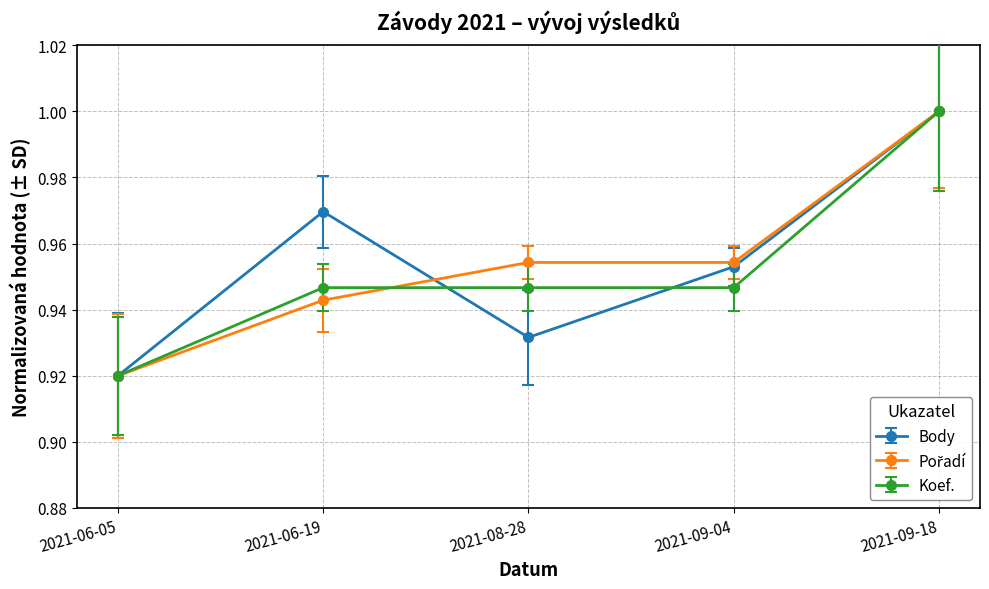

True or false: Koef. has a value of 1.2 at 2021-06-05.

False